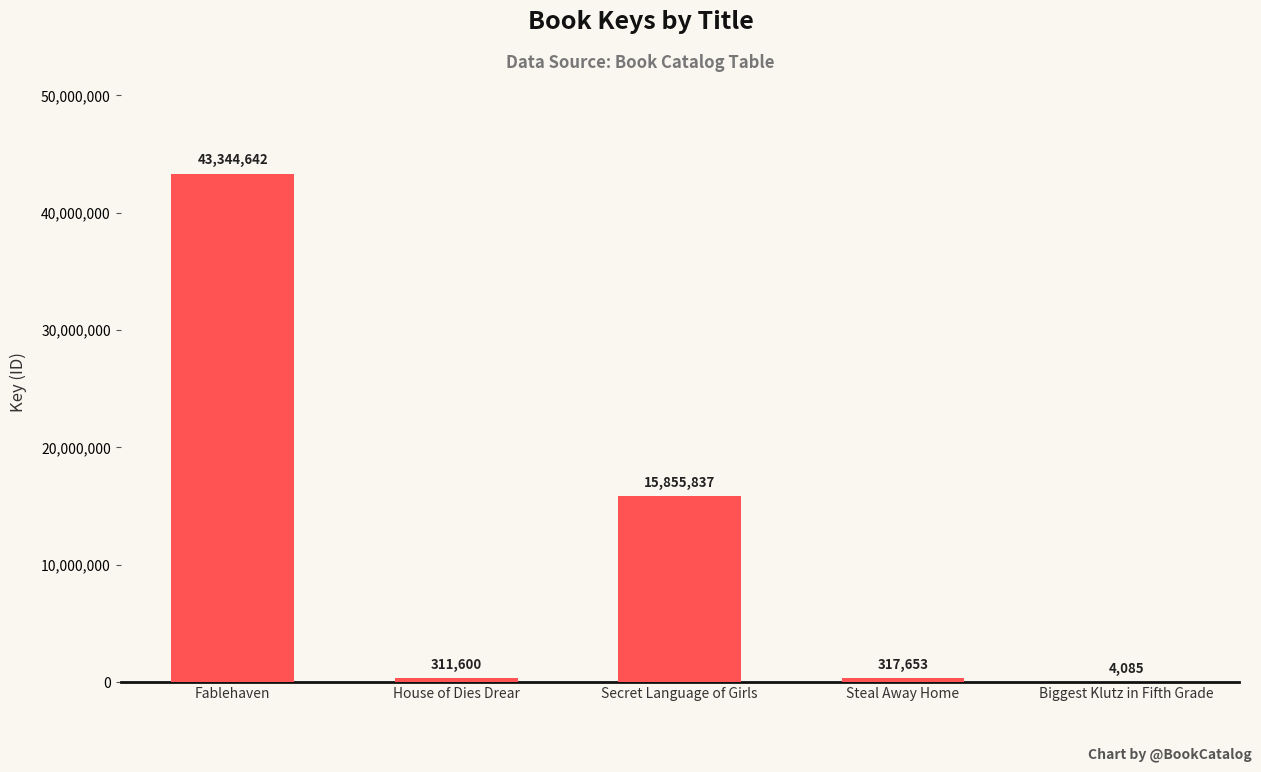

Which category has the highest value across all series?

Fablehaven